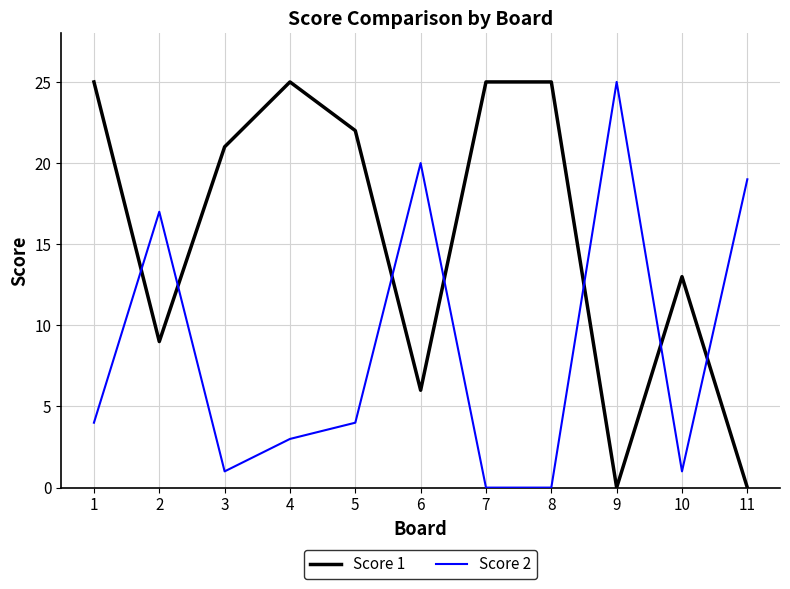

Rank the series by their average value, from lowest to highest.

Score 2, Score 1